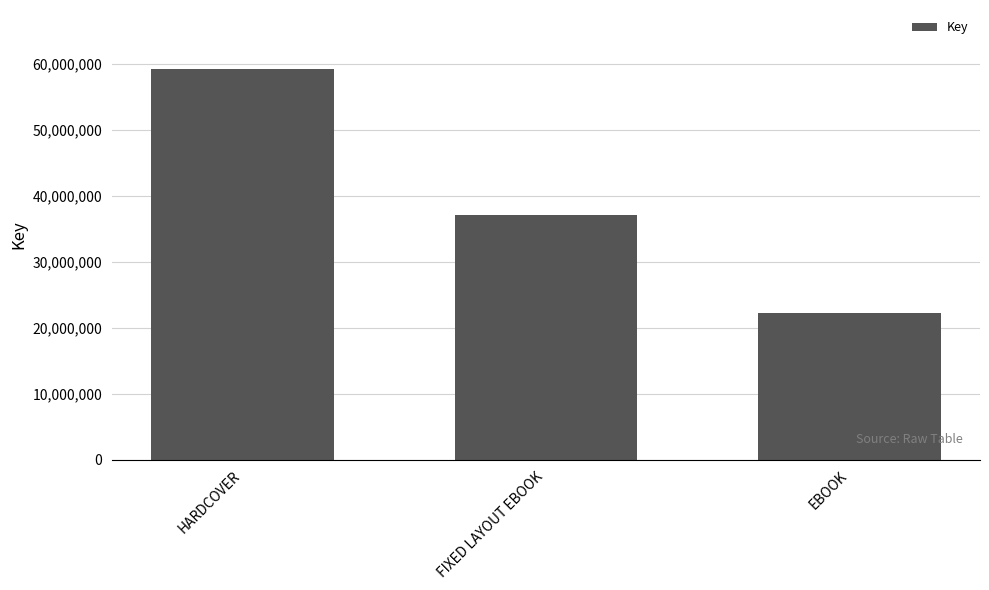

Which label corresponds to the smallest value in the chart?

EBOOK